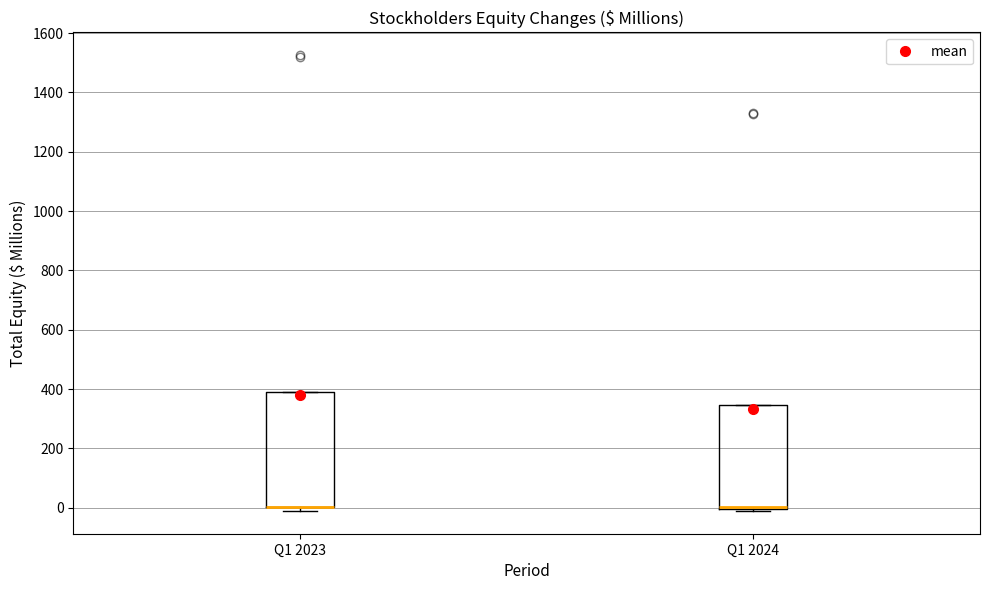

Reading left to right, read every box against the y-axis: the position of its median line, the range the box covers, and the ends of its whiskers. The values are not printed on the chart, so give them approximately, as read against the axis.

Q1 2023: median 0 (drawn on the box's lower edge), box 0 to 380, whiskers -20 to 380
Q1 2024: median 0 (just above the box's lower edge), box 0 to 340, whiskers -20 to 340